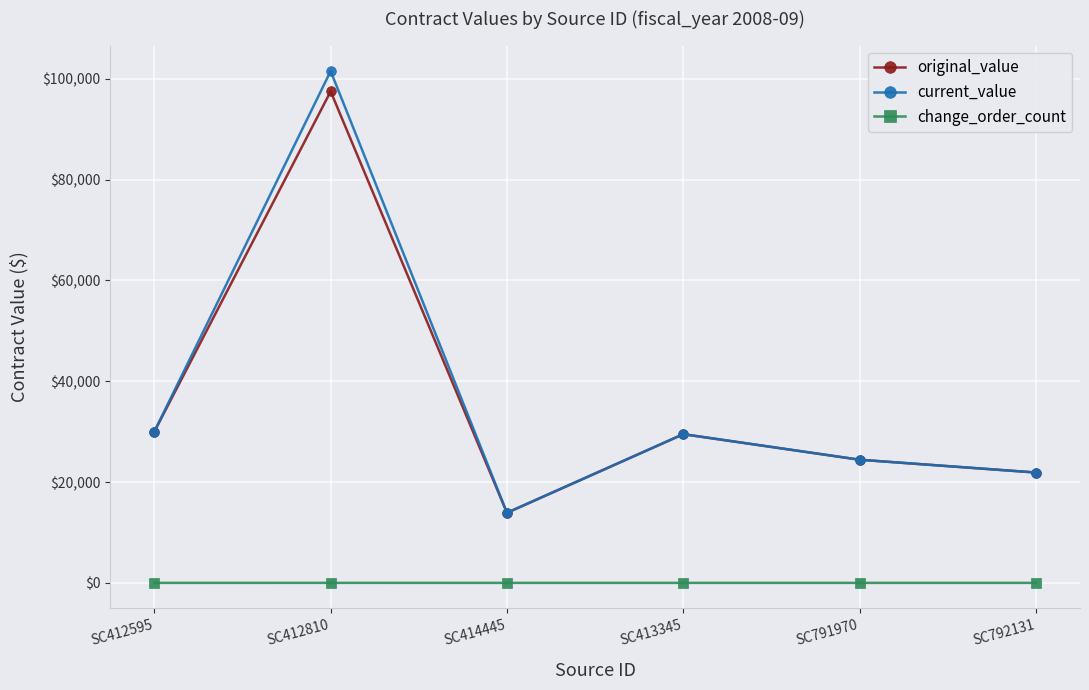

In current_value, how many points are higher than both neighbors (excluding endpoints)?

2